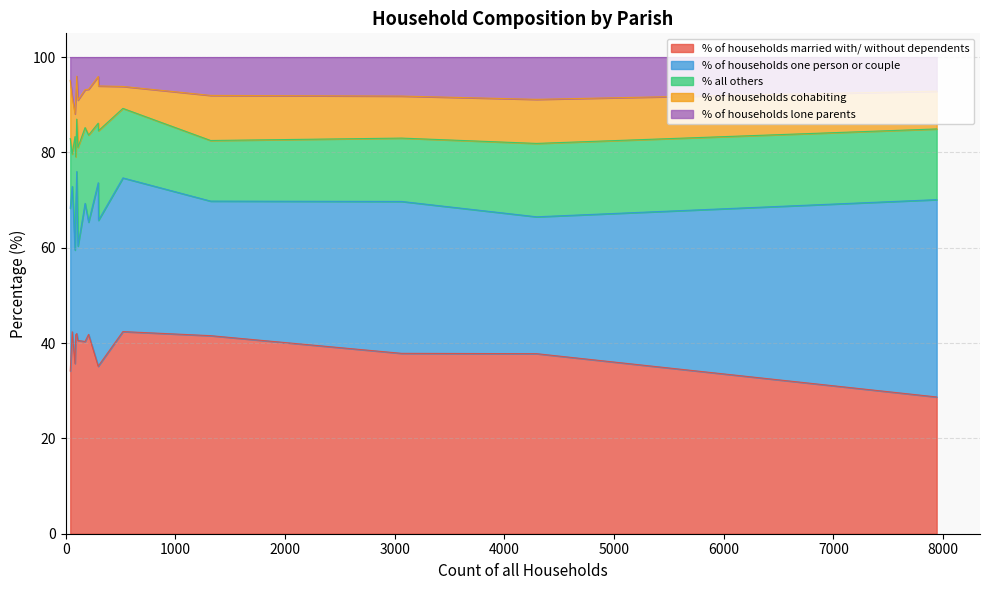

Rank the series at Cranborne from lowest to highest value.

% of households lone parents, % of households cohabiting, % all others, % of households one person or couple, % of households married with/ without dependents